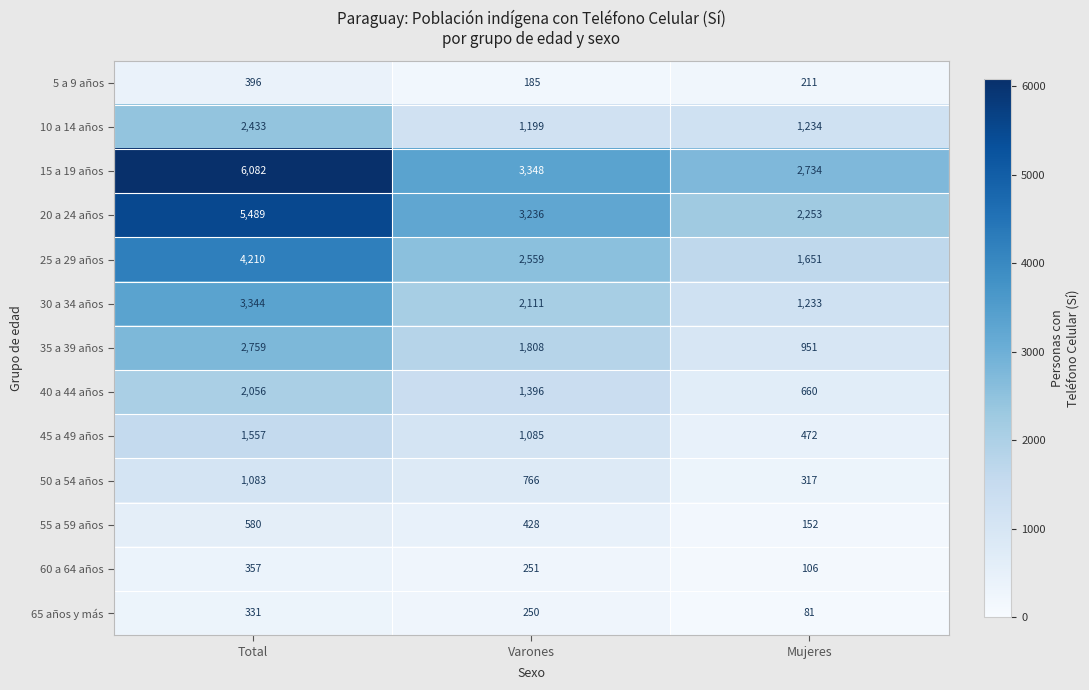

At Varones, list the series in order from largest to smallest.

15 a 19 años, 20 a 24 años, 25 a 29 años, 30 a 34 años, 35 a 39 años, 40 a 44 años, 10 a 14 años, 45 a 49 años, 50 a 54 años, 55 a 59 años, 60 a 64 años, 65 años y más, 5 a 9 años